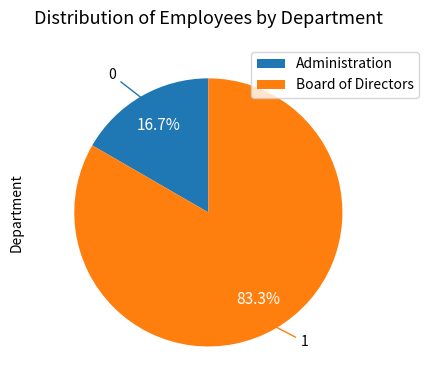

Between Administration and Board of Directors, which is larger?

Board of Directors